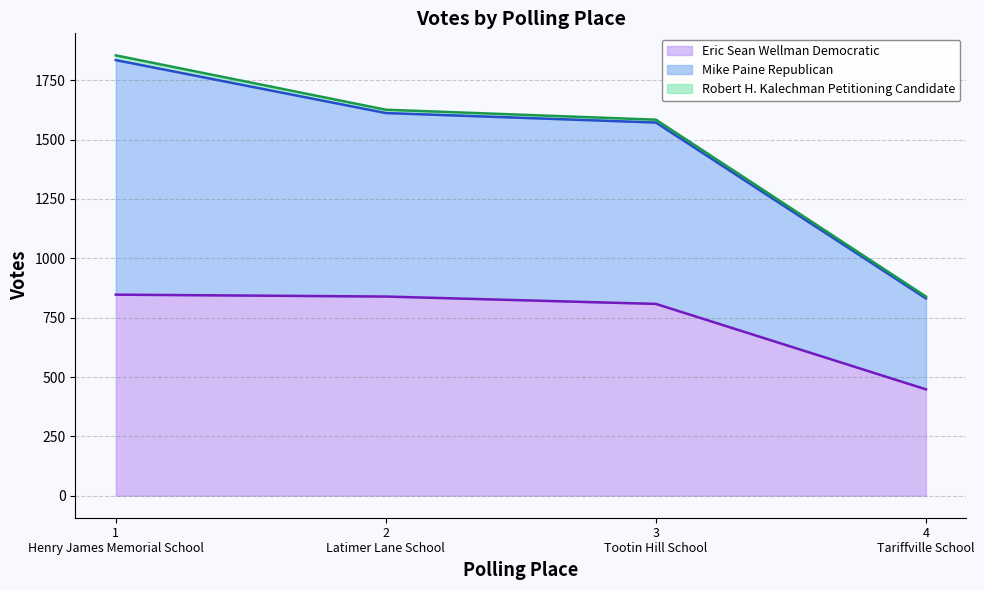

True or false: Eric Sean Wellman Democratic and Mike Paine Republican intersect in this chart.

False